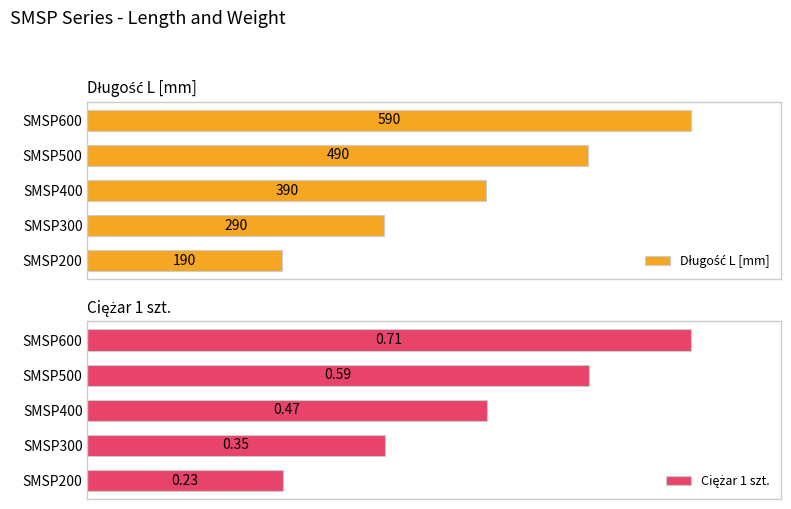

What is the approximate value of Ciężar 1 szt. at SMSP400?

0.5